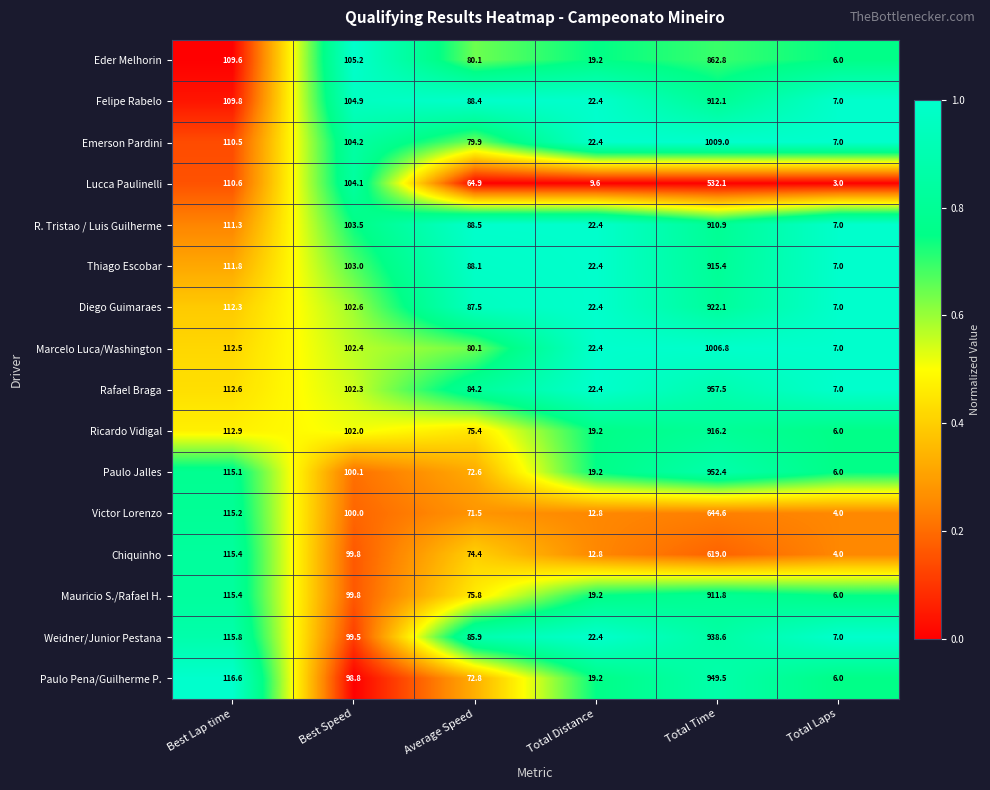

At which category is the sum across all series the highest?

Total Time